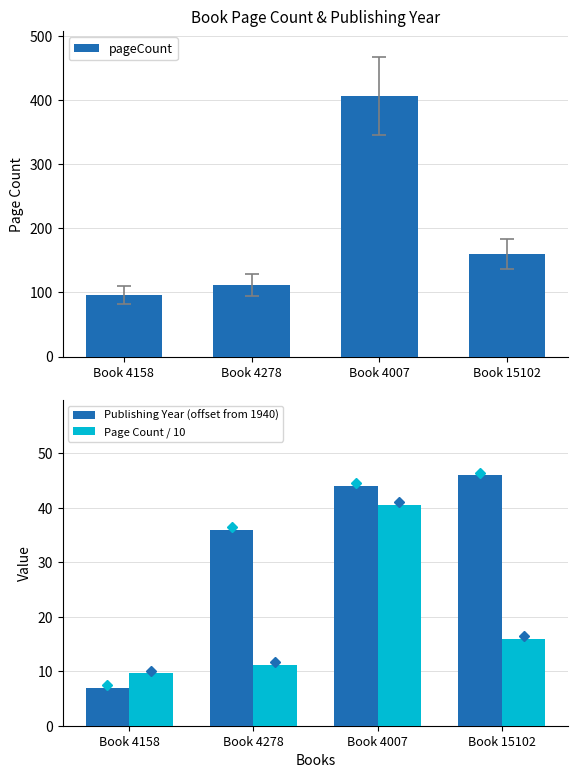

Are the bars grouped side by side (vs. stacked)?

Yes